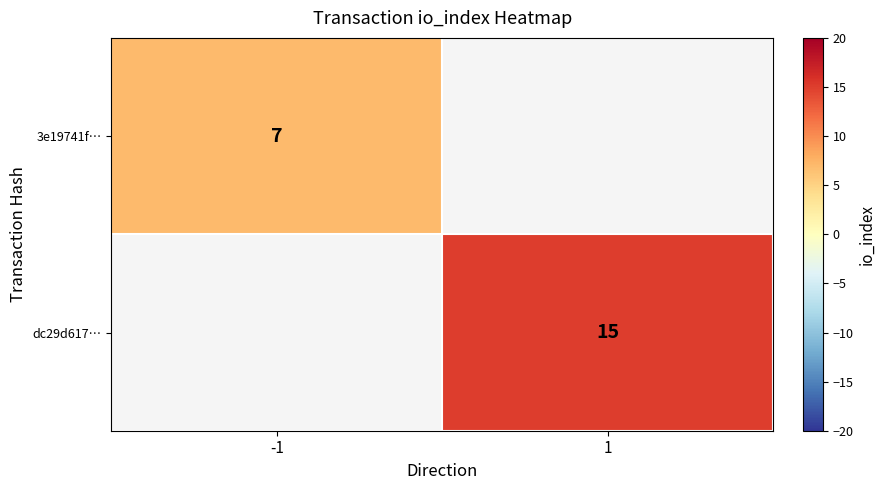

Is it true that 3e19741f… equals 12 at -1?

False